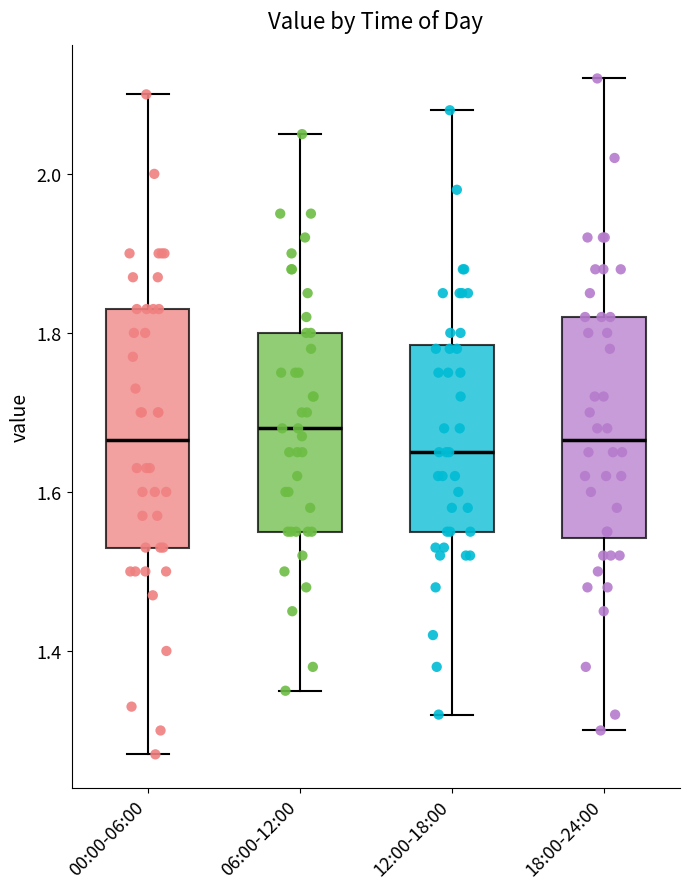

Reading left to right, transcribe this box plot: for each box, give where its median line is, the range the box spans, and where its two whiskers end, as read against the y-axis. The values are not printed on the chart, so give them approximately, as read against the axis.

00:00-06:00: median 1.66, box 1.54 to 1.84, whiskers 1.28 to 2.10
06:00-12:00: median 1.68, box 1.56 to 1.80, whiskers 1.36 to 2.06
12:00-18:00: median 1.66, box 1.56 to 1.78, whiskers 1.32 to 2.08
18:00-24:00: median 1.66, box 1.54 to 1.82, whiskers 1.30 to 2.12